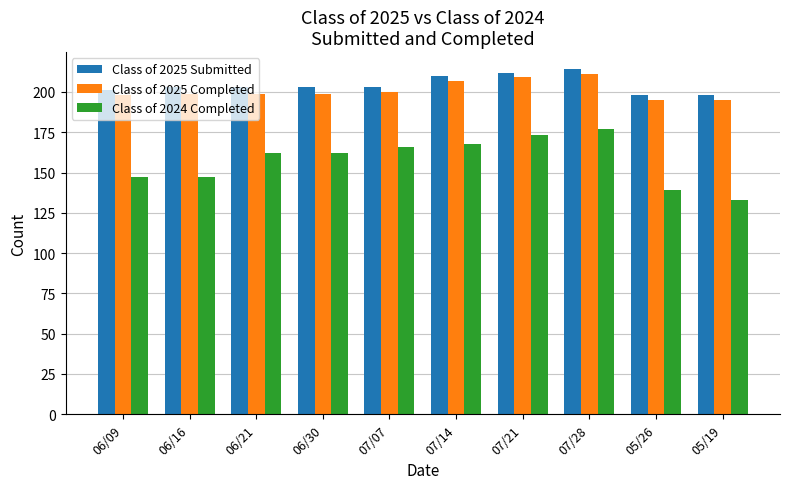

Read the Class of 2025 Completed value at 06/16, to the nearest 10.

200